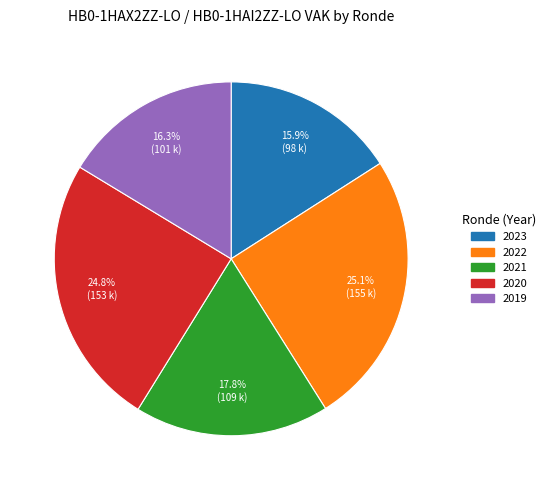

Is there a majority slice in this chart?

No